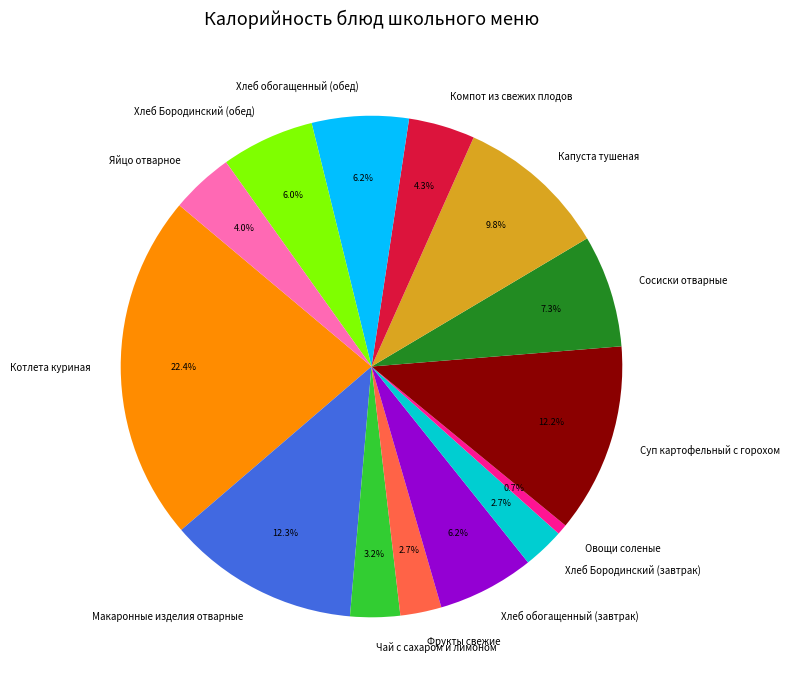

The Котлета куриная slice represents 17% of the pie. True or false?

False